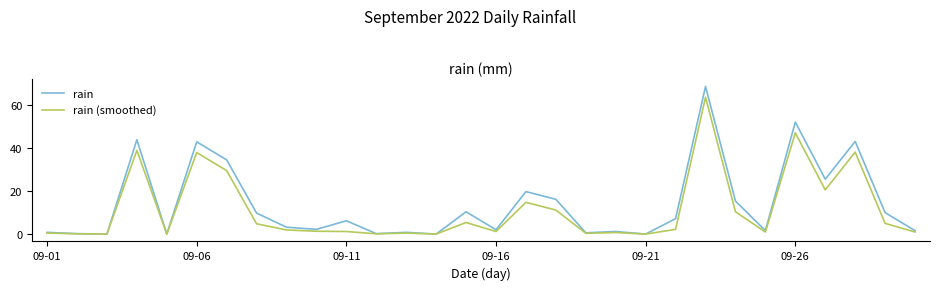

Which series has the widest spread of values?

rain